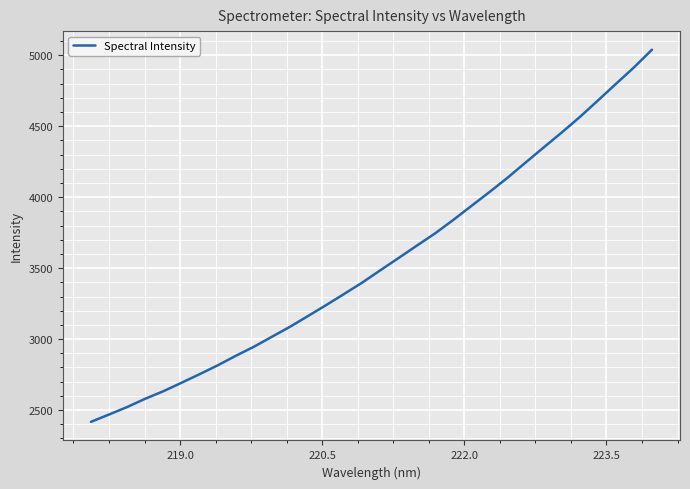

Reading right to left, list all the values displayed in this chart.

5038.5	4913.4	4797.0	4679.4	4563.4	4454.3	4348.9	4242.5	4135.2	4034.6	3936.5	3838.3	3744.0	3658.6	3571.9	3486.5	3399.7	3319.5	3240.6	3163.7	3087.5	3017.1	2946.3	2882.6	2815.3	2752.9	2692.5	2632.9	2579.9	2521.4	2468.8	2417.0